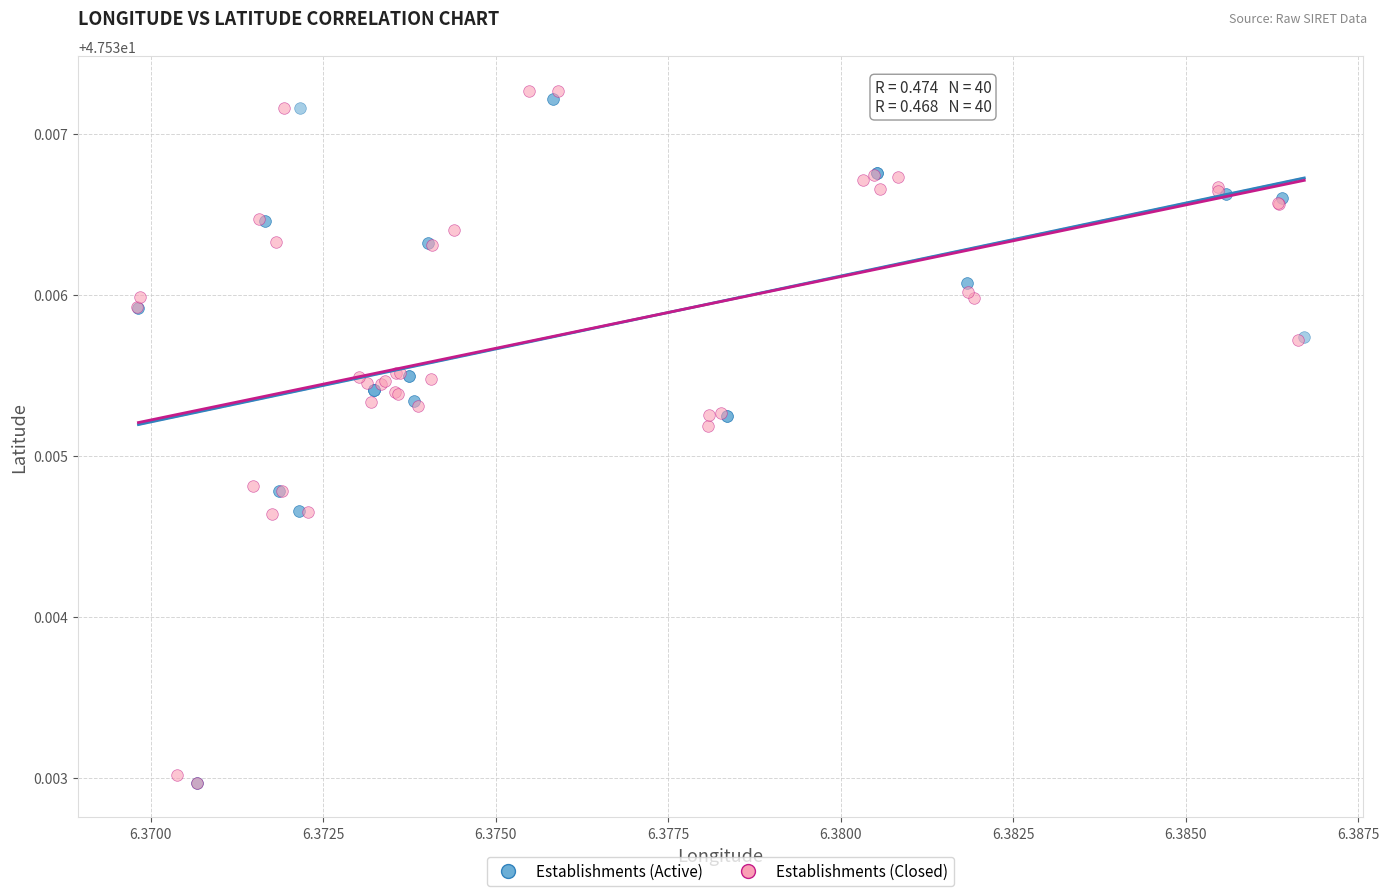

What are all the series names shown in the legend?

Establishments (Active), Establishments (Closed)